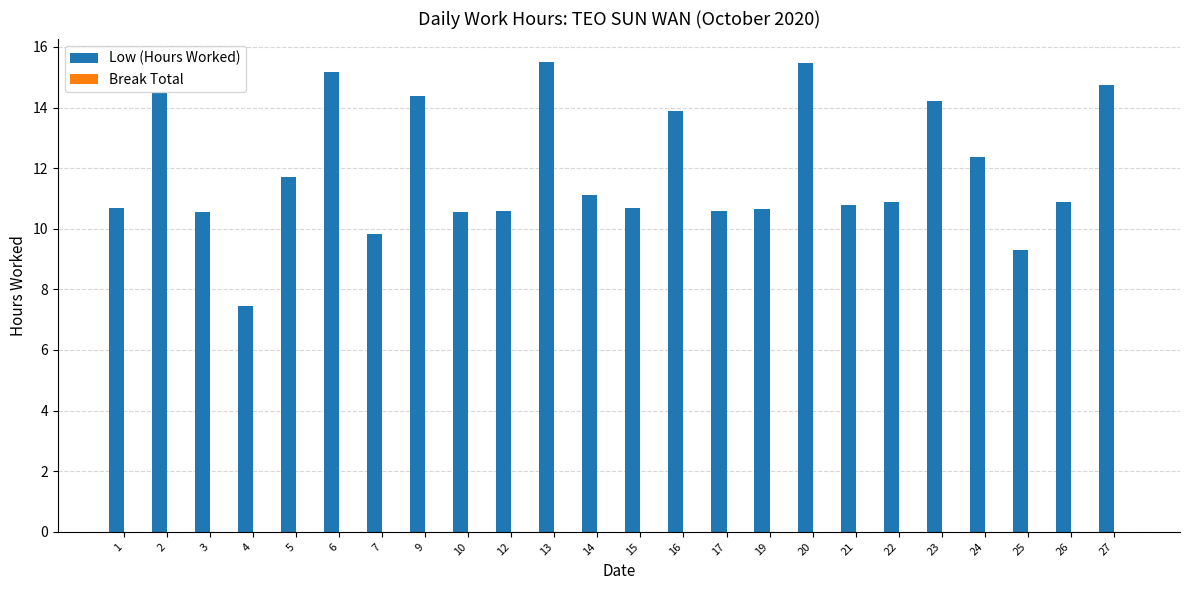

What is the change in value from 1 to 9?

+3.7